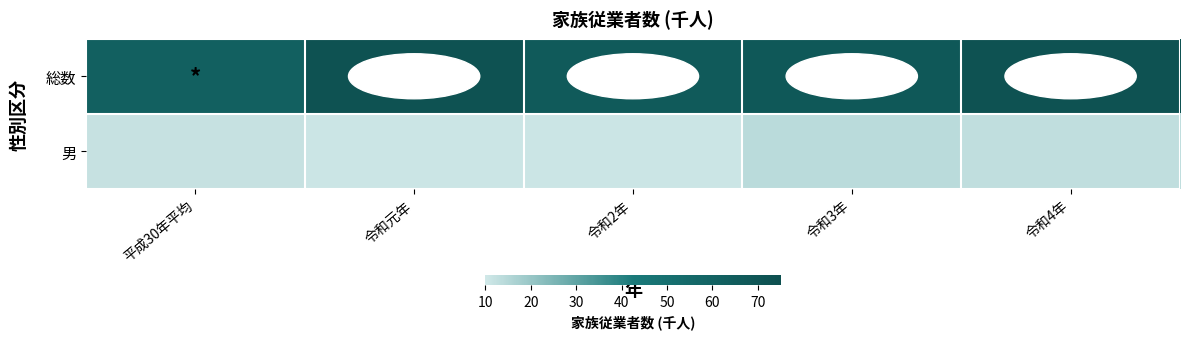

At which category does the chart reach its minimum across all series?

令和元年